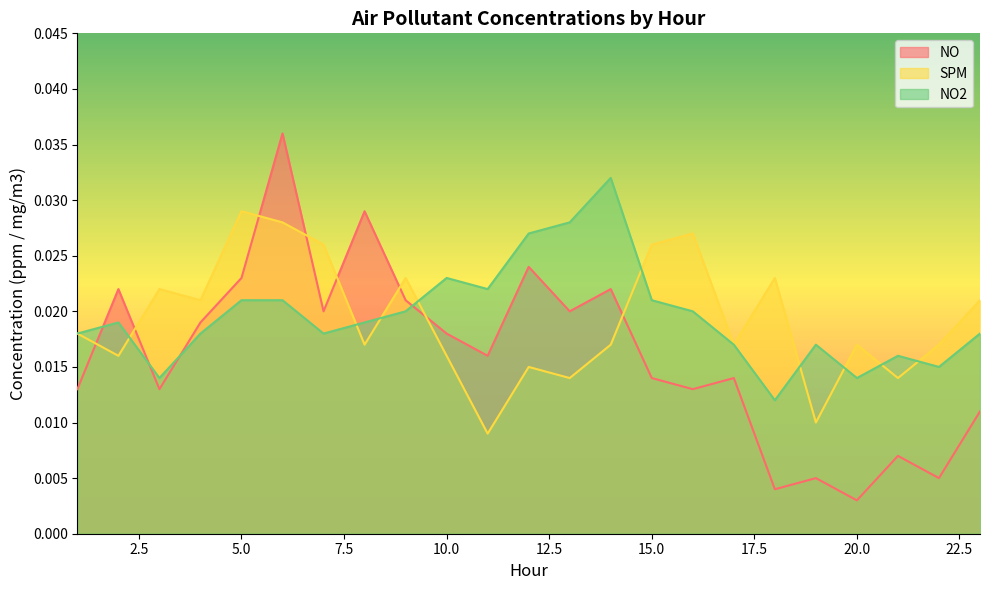

Between 9 and 22, which series saw the biggest shift?

NO